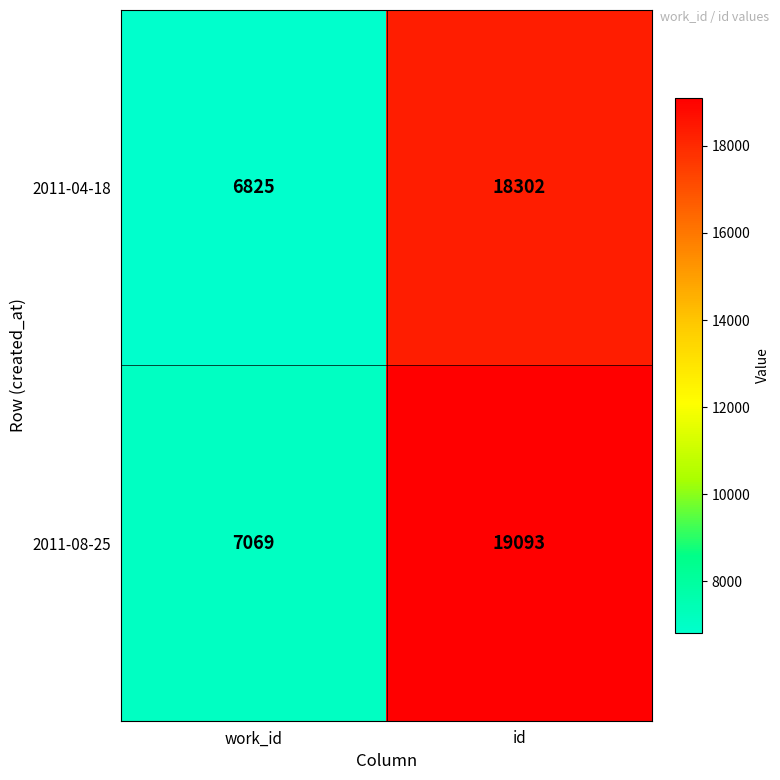

True or false: 2011-08-25 has a value of 19093 at id.

True